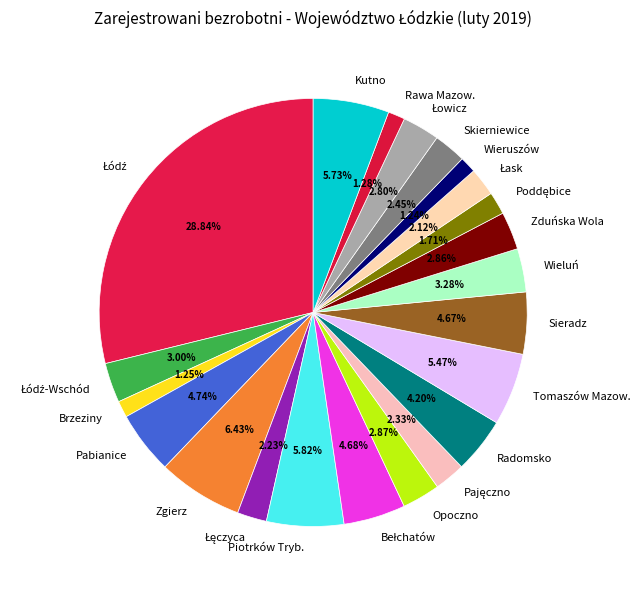

Is the sum of Skierniewice and Radomsko greater than half?

No